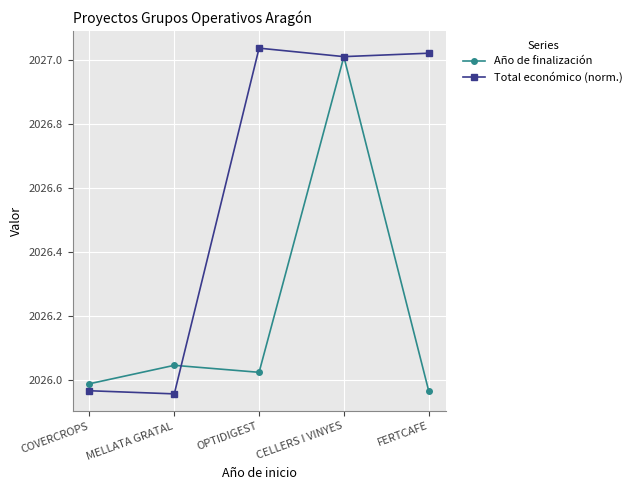

In Año de finalización, how many points are lower than both neighbors (excluding endpoints)?

1